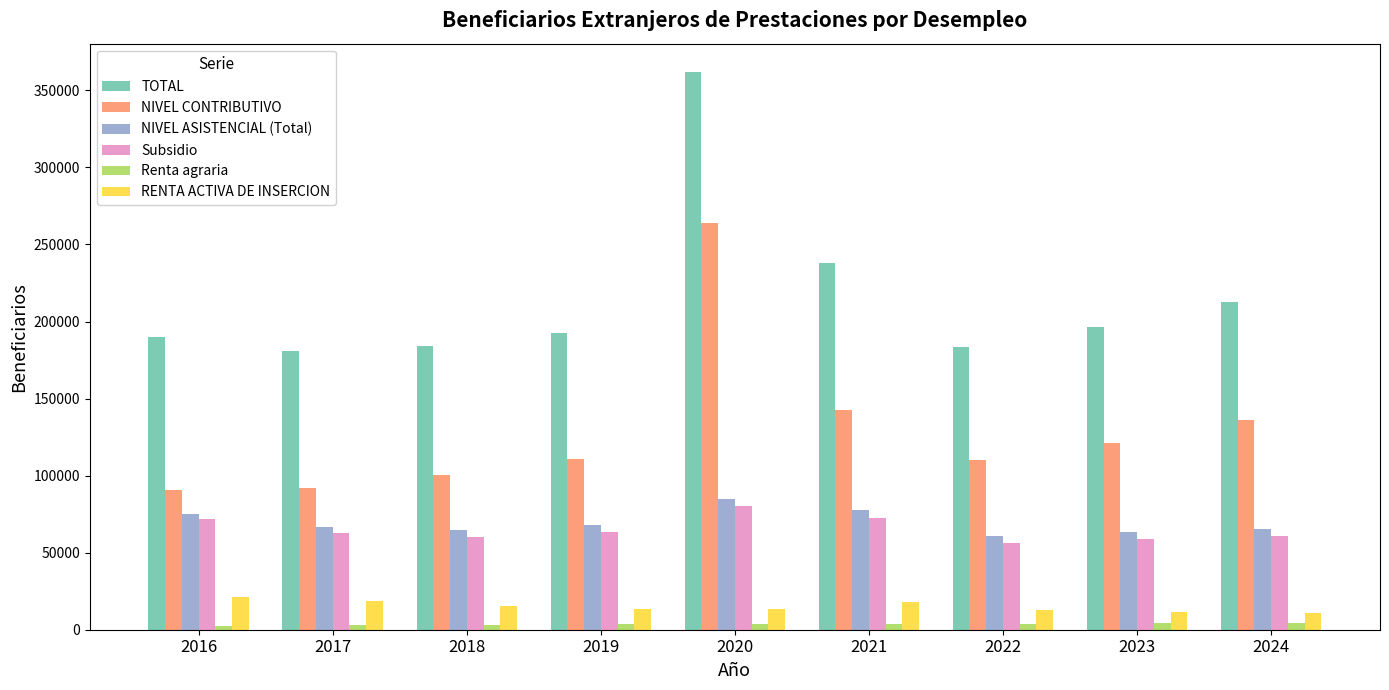

How many data points in NIVEL CONTRIBUTIVO are less than 110597?

4